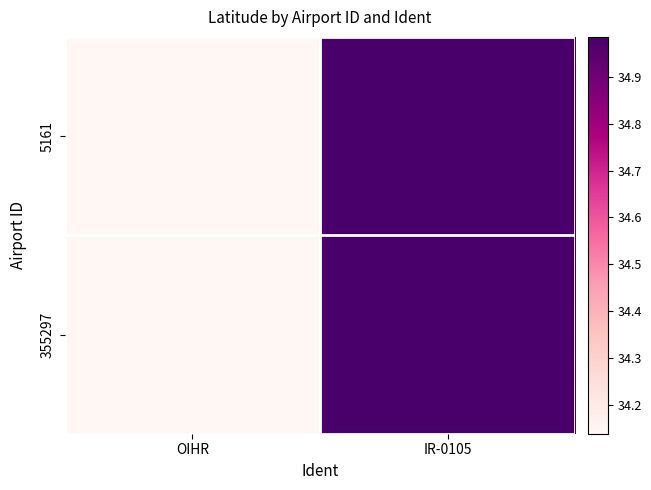

Reading left to right, extract all data points from this chart.

5161: OIHR=34.1	IR-0105=35.0
355297: OIHR=34.1	IR-0105=35.0